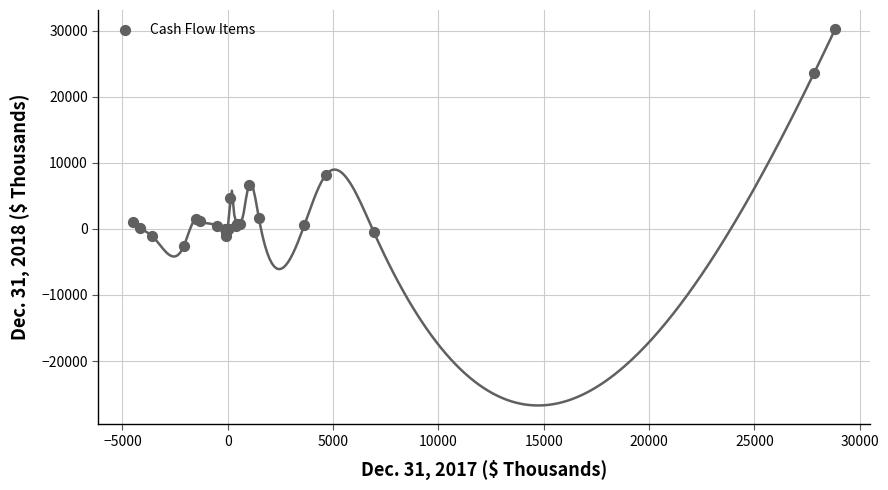

What Y value in the scatter plot is closest to 13801?

8187